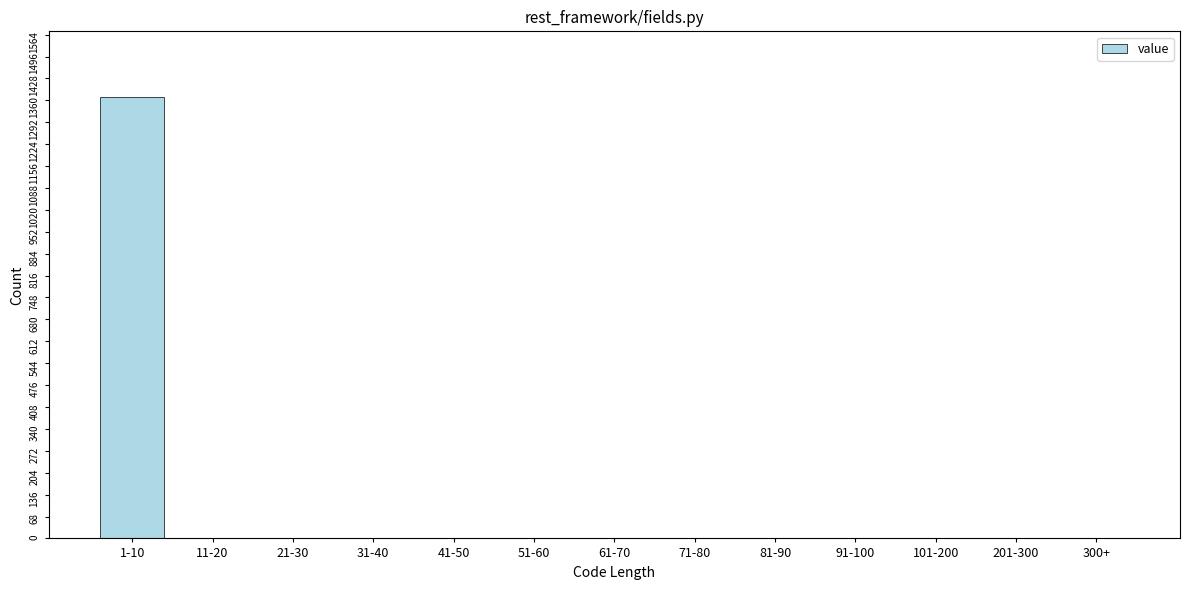

Reading left to right, what are all the values shown in this chart?

1-10=1369	11-20=0	21-30=0	31-40=0	41-50=0	51-60=0	61-70=0	71-80=0	81-90=0	91-100=0	101-200=0	201-300=0	300+=0